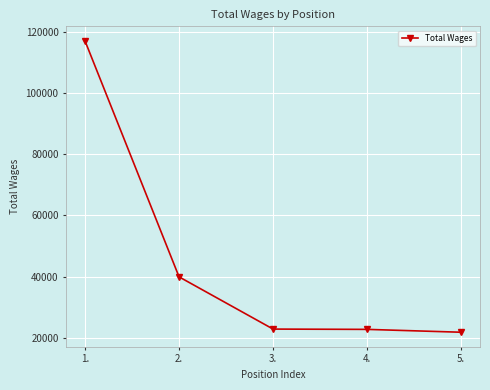

What is the smallest value displayed?

21779